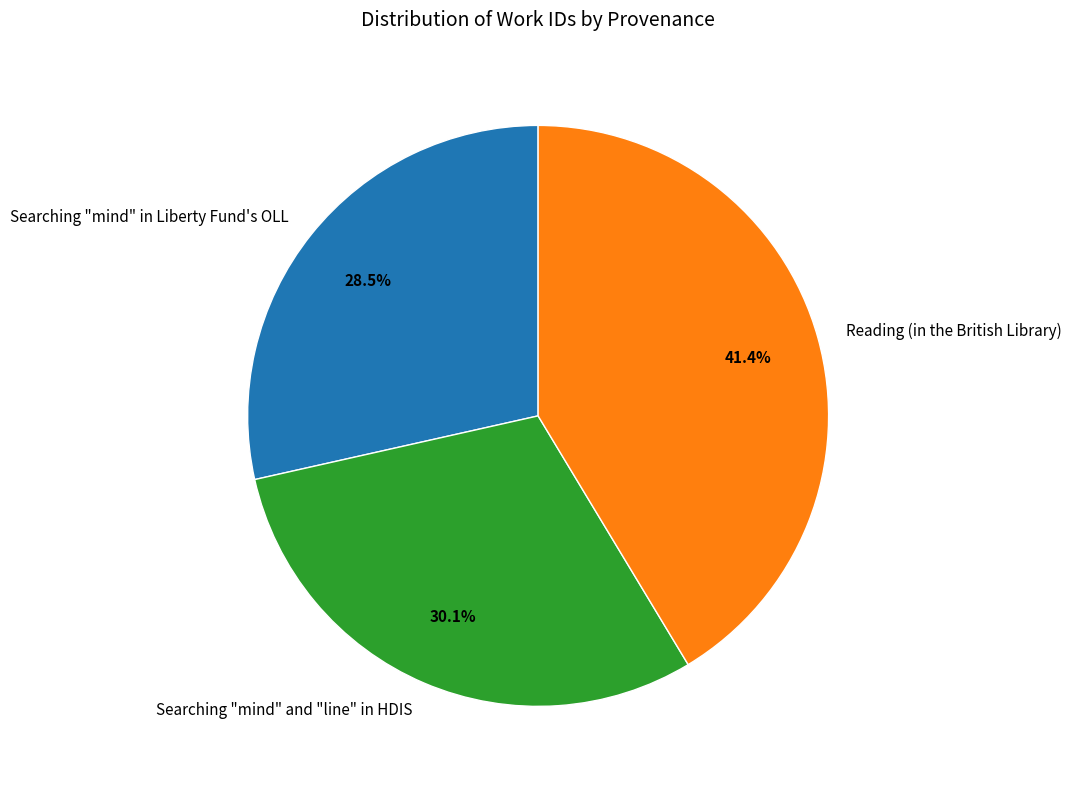

True or false: Searching "mind" and "line" in HDIS accounts for 30% of the total.

True